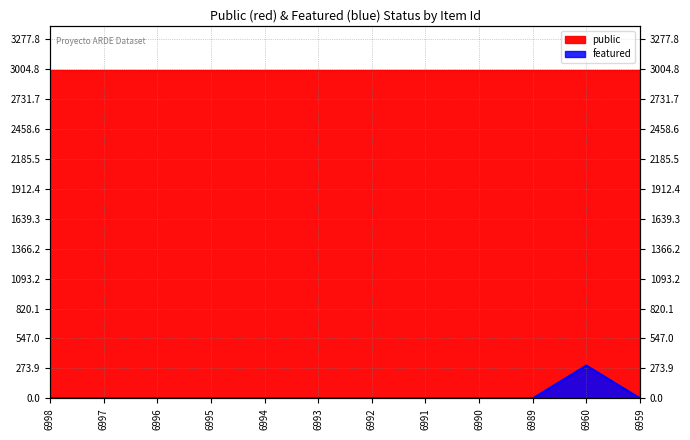

How many data points does each series have?

12